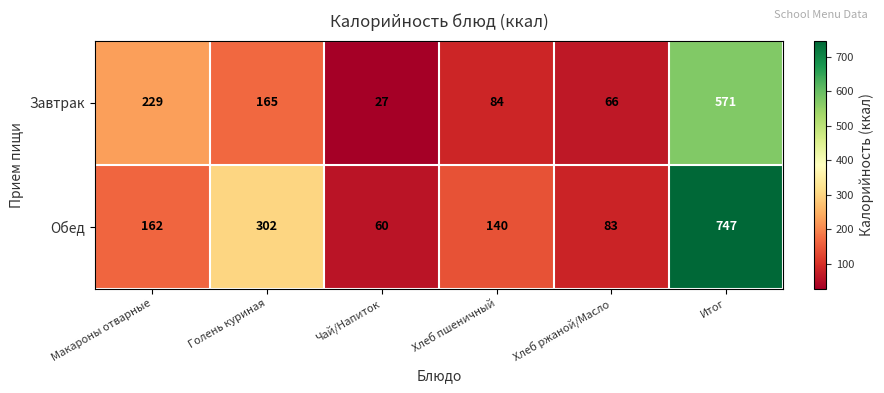

True or false: Завтрак has a value of 66 at Хлеб ржаной/Масло.

True